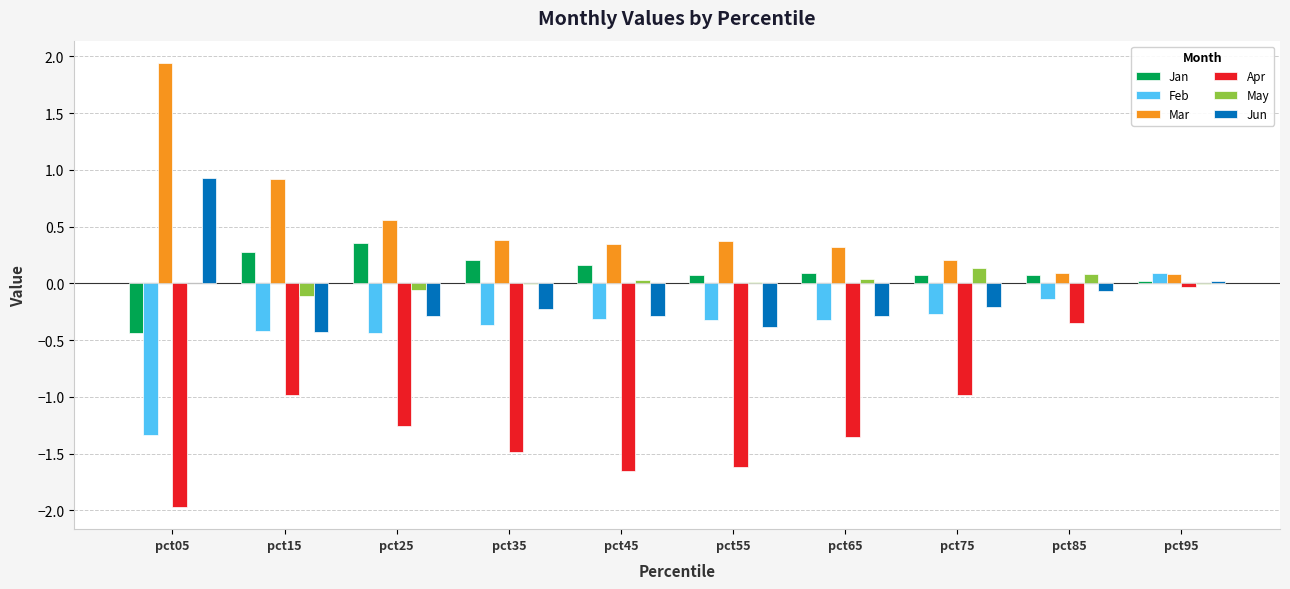

Is the value of May at pct85 greater than the value of Jun at pct15?

Yes